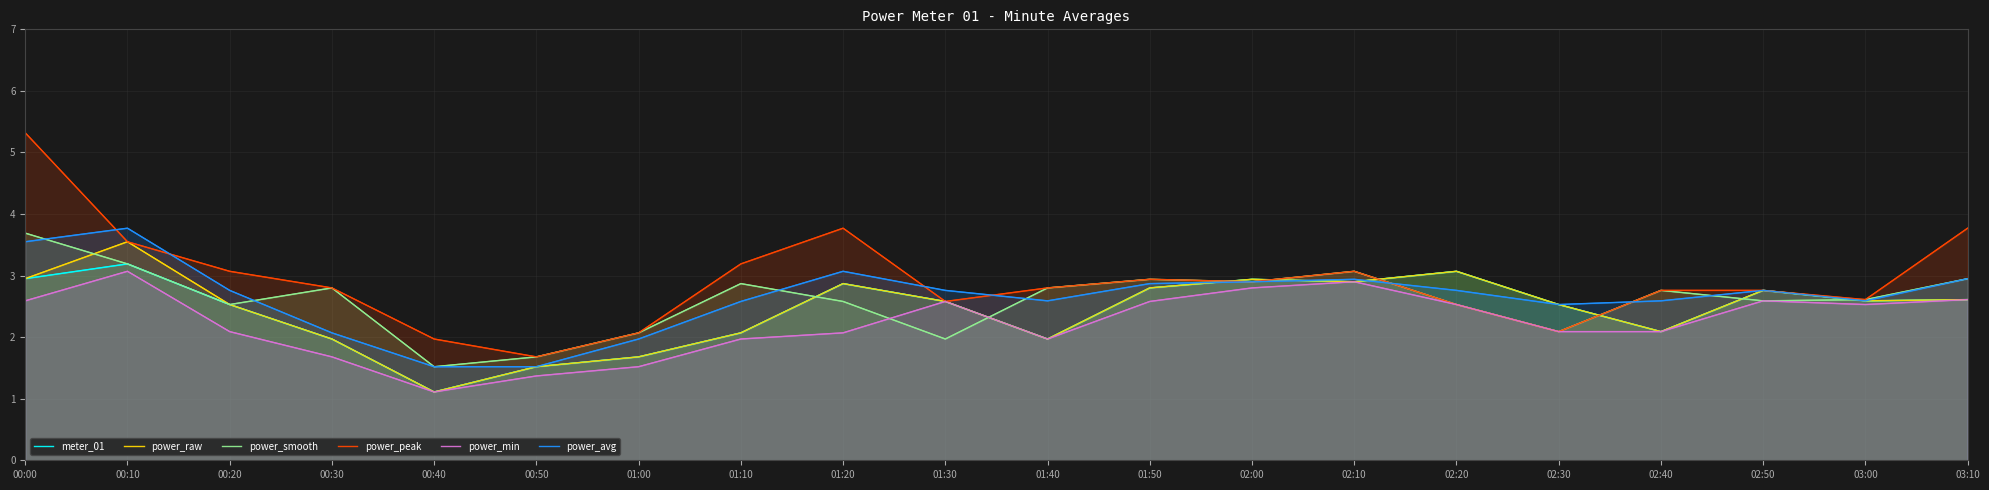

What is the difference between the highest and lowest values at 01:20?

1.7